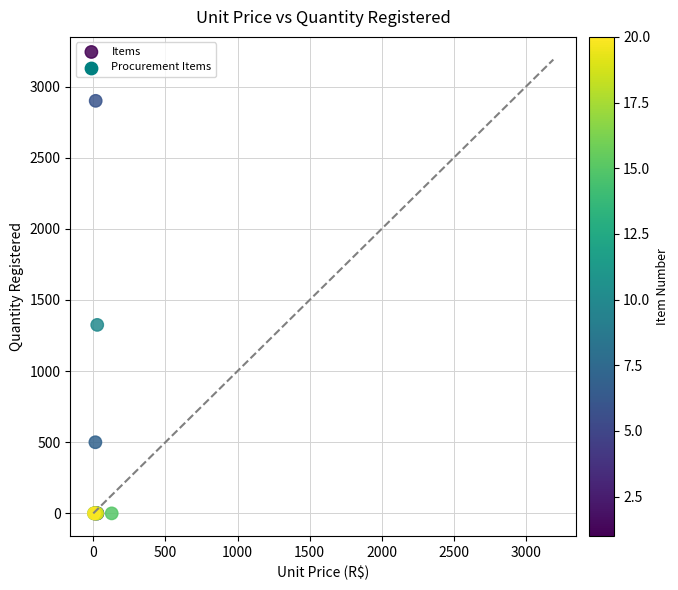

What Y value in the scatter plot is closest to 1450?

1325